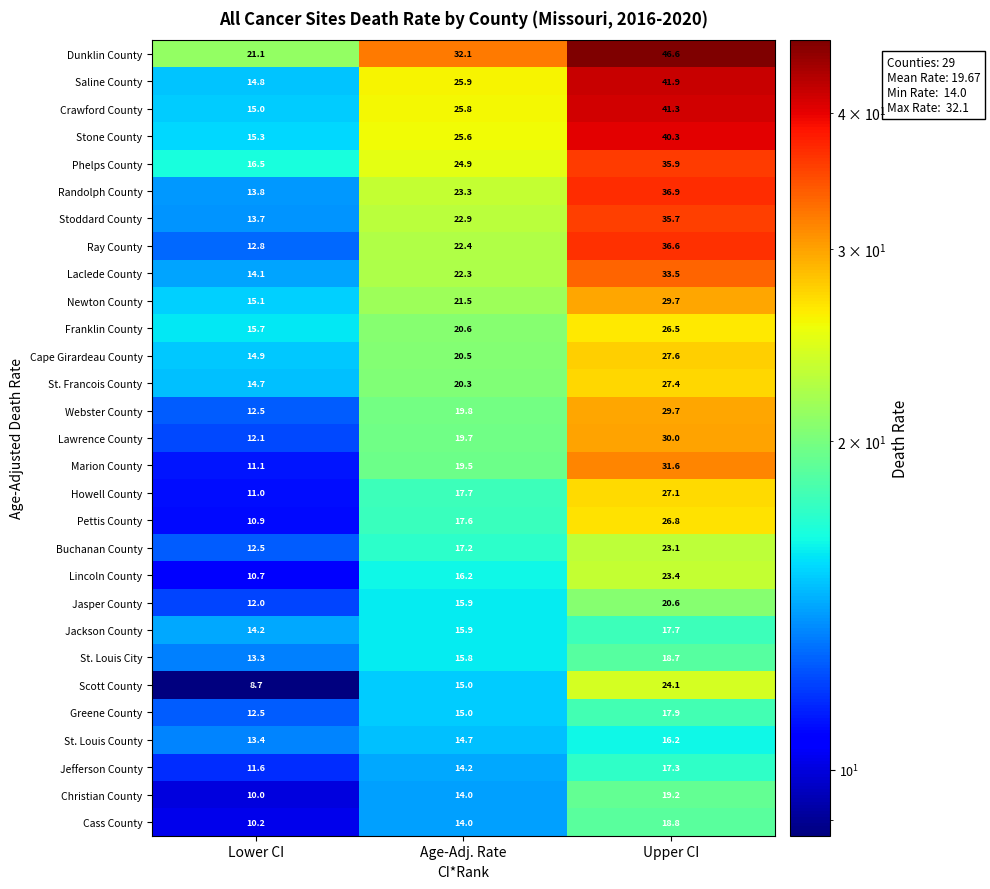

At how many categories does at least one series exceed 21?

3